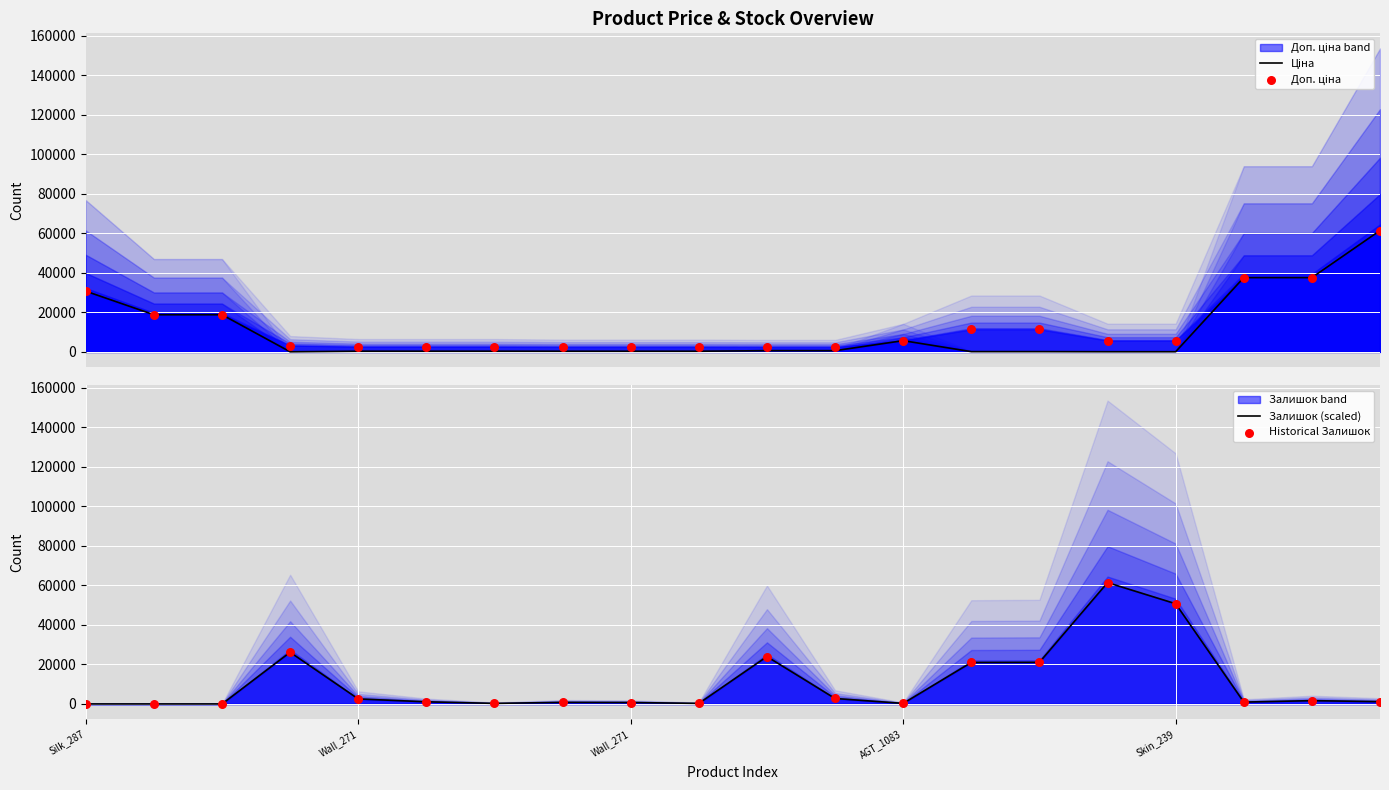

What are all the series names shown in the legend?

Ціна, Доп. ціна, Залишок (scaled), Historical Залишок